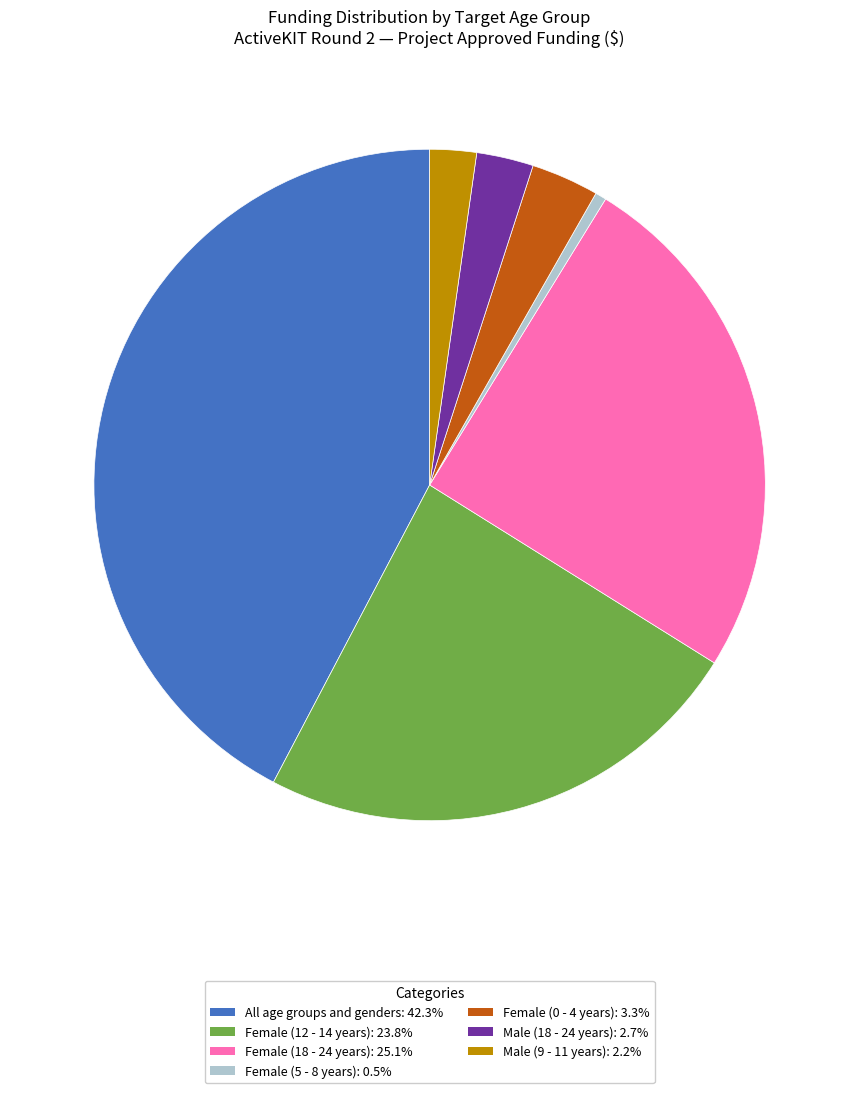

Count the number of slices in the pie.

7